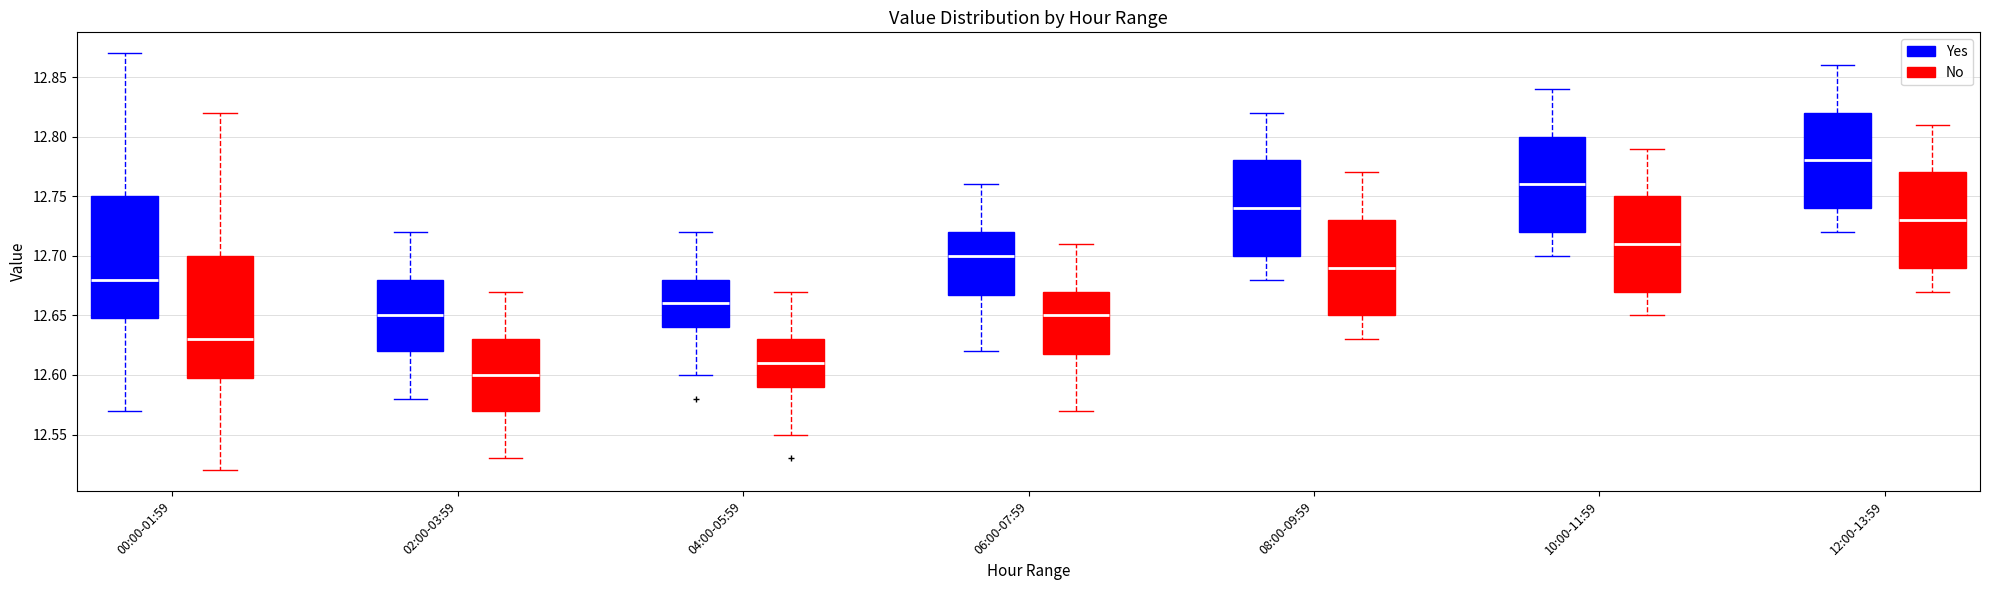

Where is the lower edge of the box for 08:00-09:59 (No) on the y-axis? The values are not printed on the chart, so give them approximately, as read against the axis.

12.65